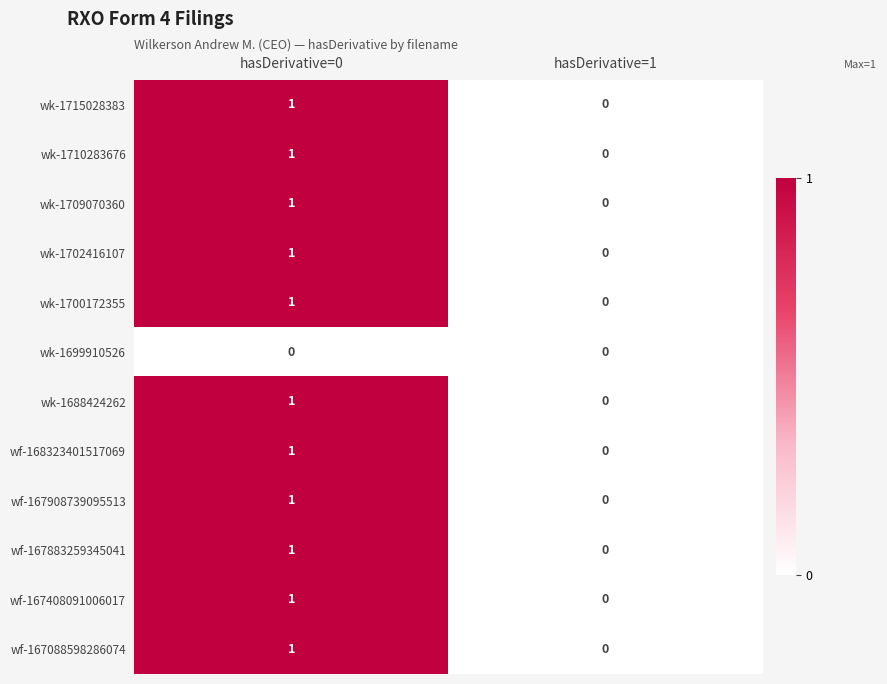

The wf-167883259345041 series shows 1 at hasDerivative=0. True or false?

True